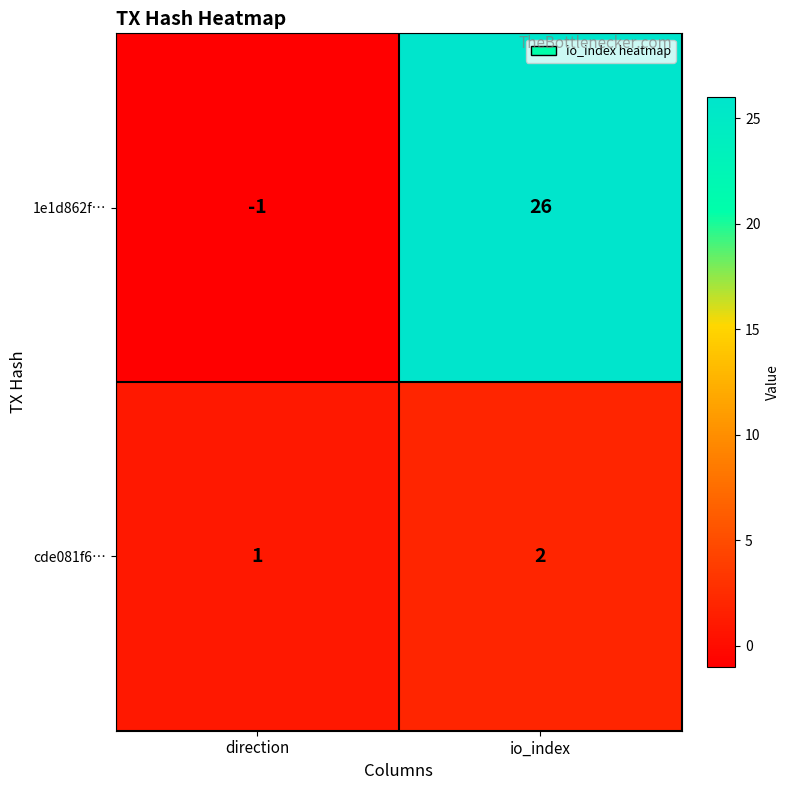

Which series has the widest spread of values?

1e1d862f…